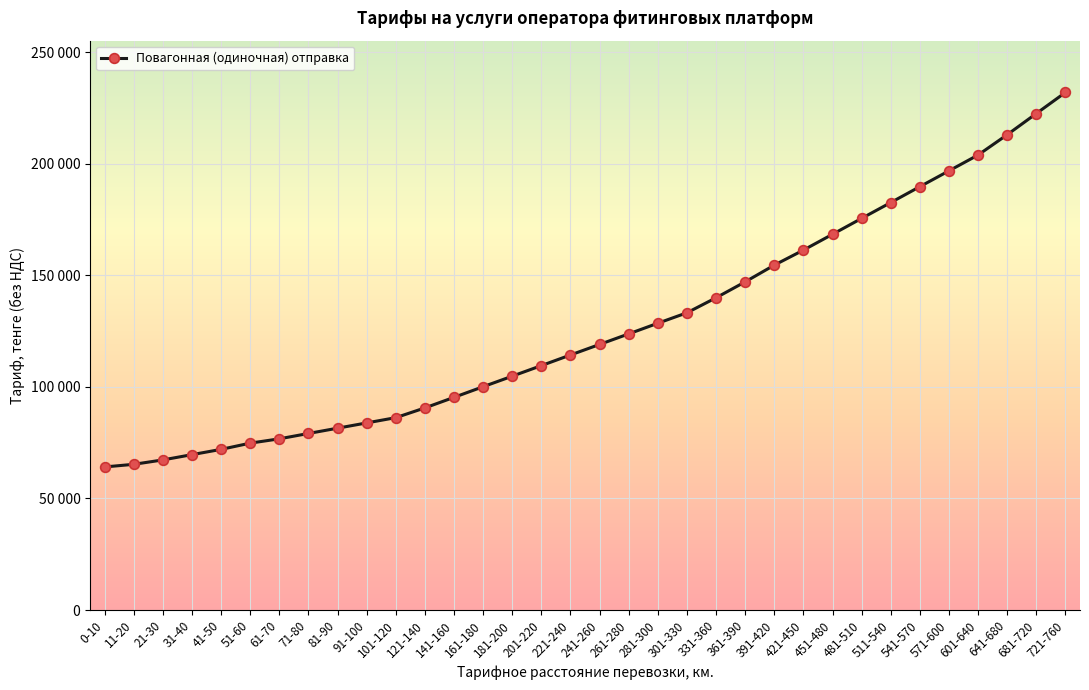

What is the maximum value shown in the chart?

231907